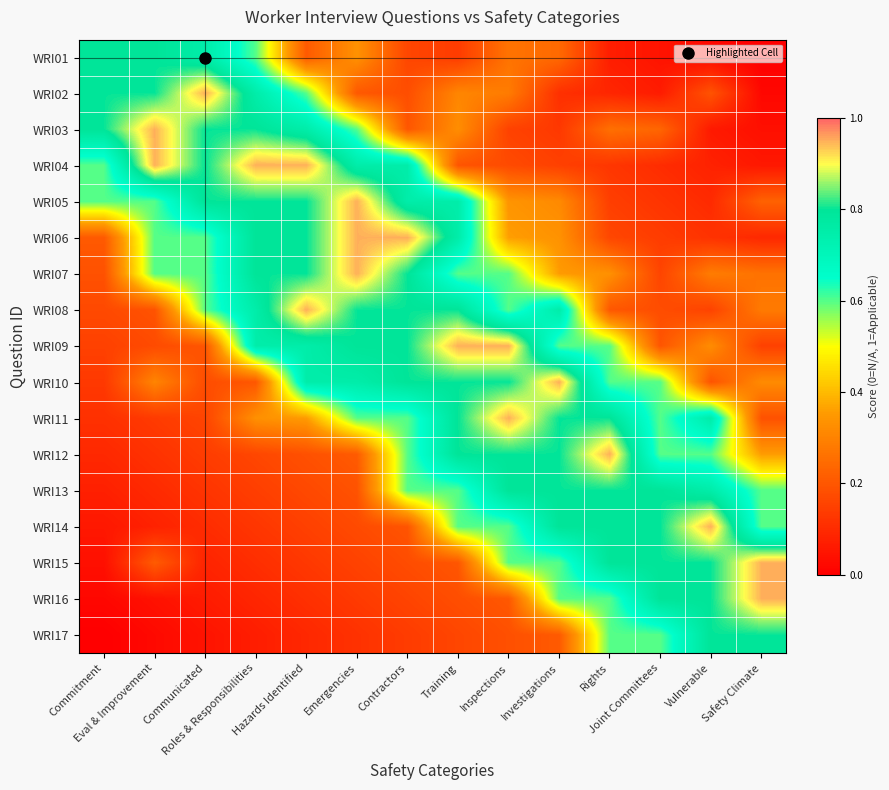

Rank the series by their maximum value, from lowest to highest.

WRI01, WRI13, WRI17, WRI02, WRI03, WRI04, WRI05, WRI06, WRI07, WRI08, WRI09, WRI10, WRI11, WRI12, WRI14, WRI15, WRI16